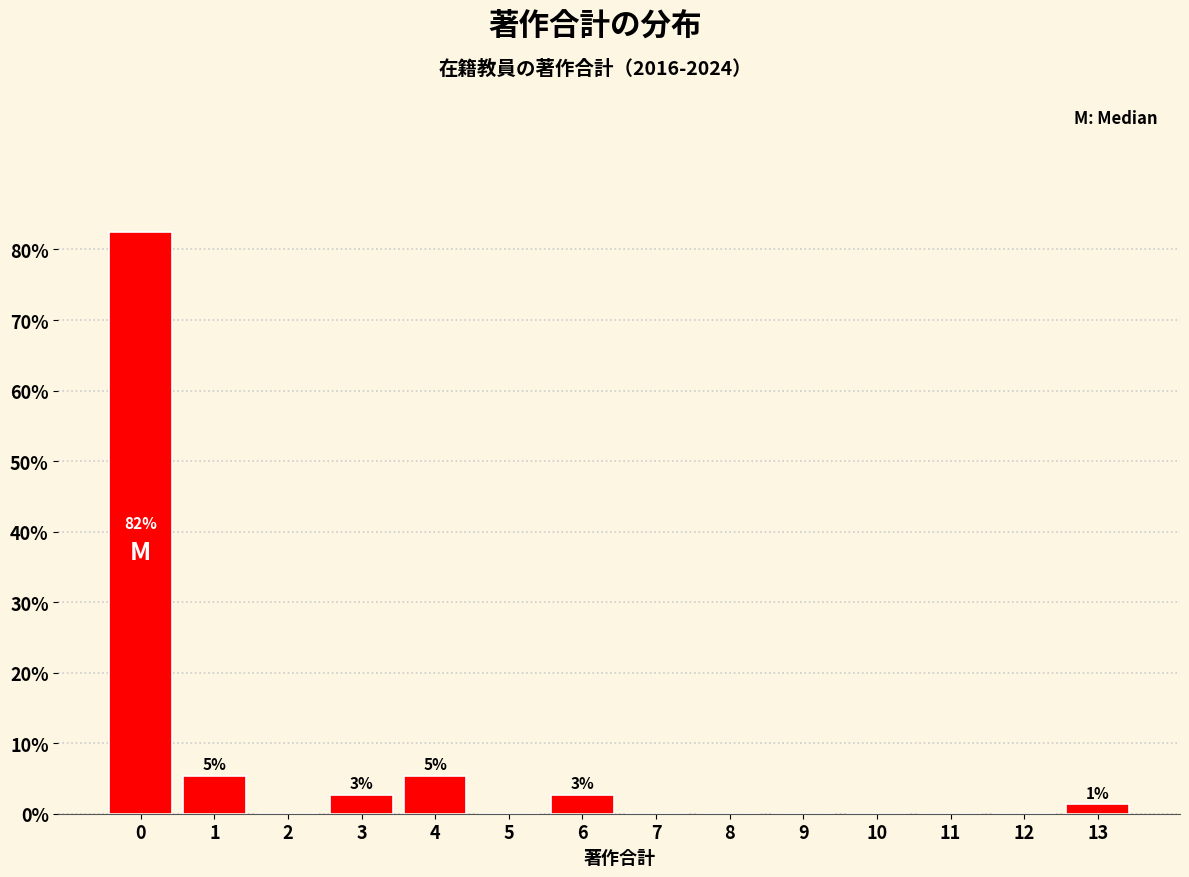

Reading left to right, transcribe all the data shown in this chart.

0=82.4	1=5.4	2=0.0	3=2.7	4=5.4	5=0.0	6=2.7	7=0.0	8=0.0	9=0.0	10=0.0	11=0.0	12=0.0	13=1.4